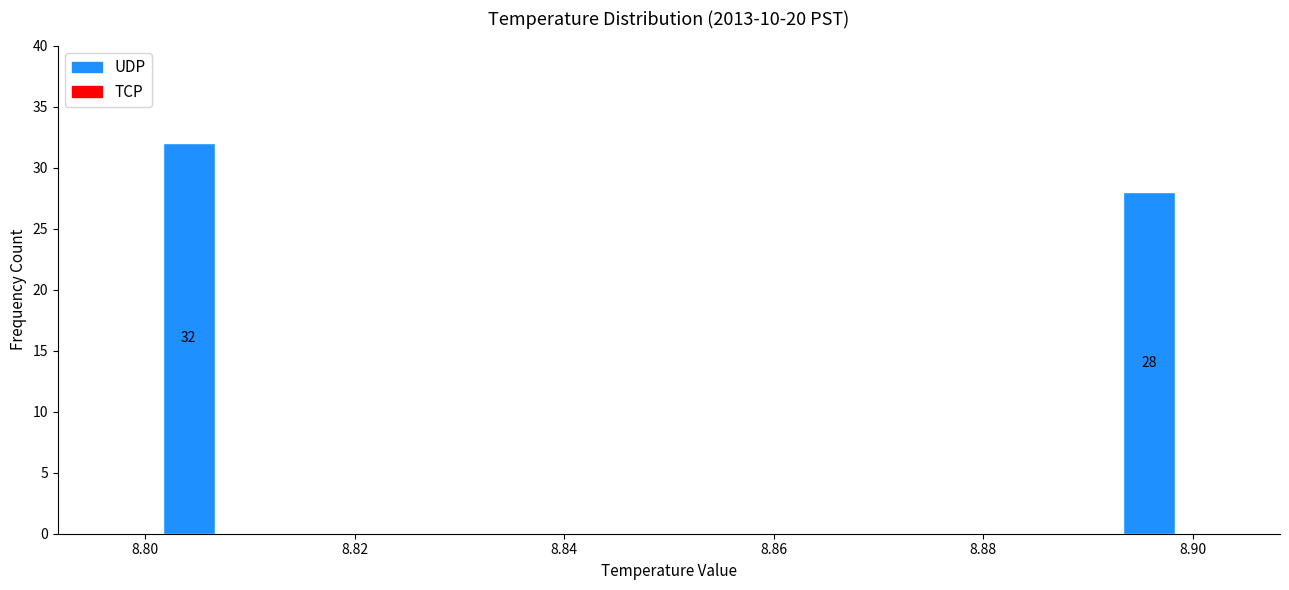

Over which range of the x-axis is the bar tallest?

8.800 to 8.808